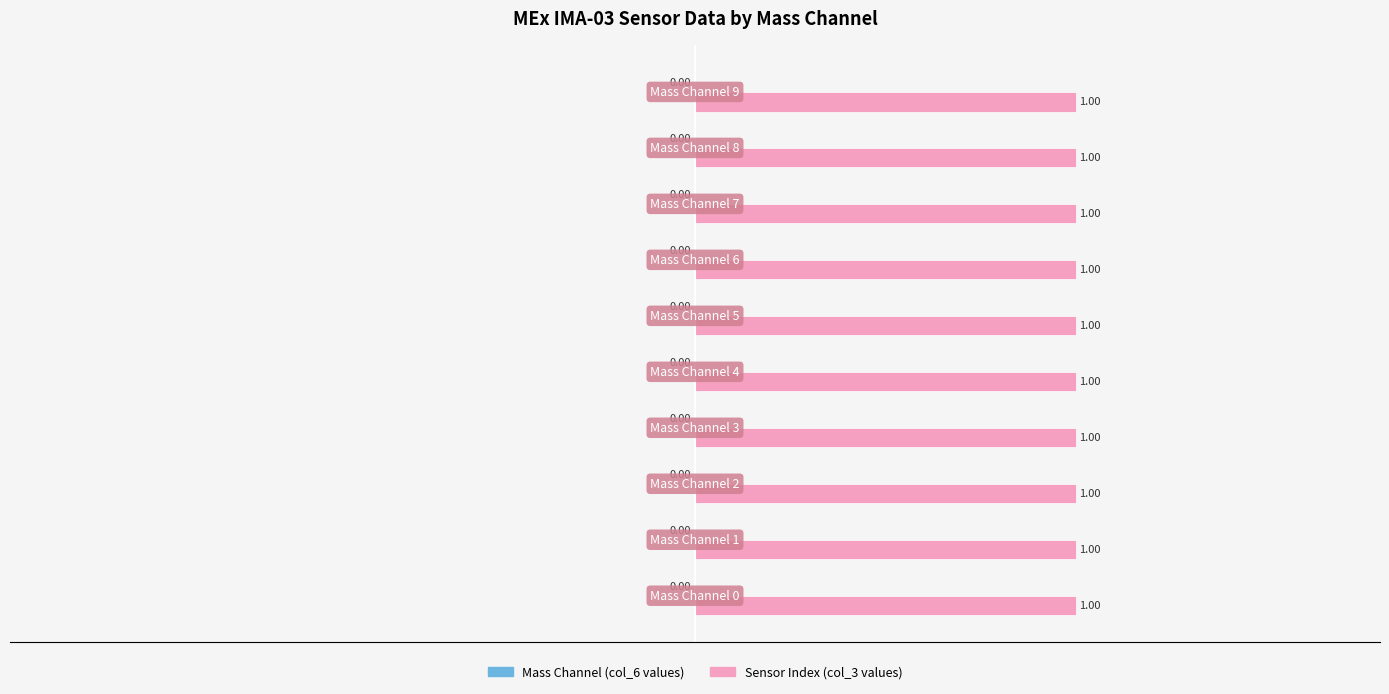

Which category has the lowest value across all series?

Mass Channel 0